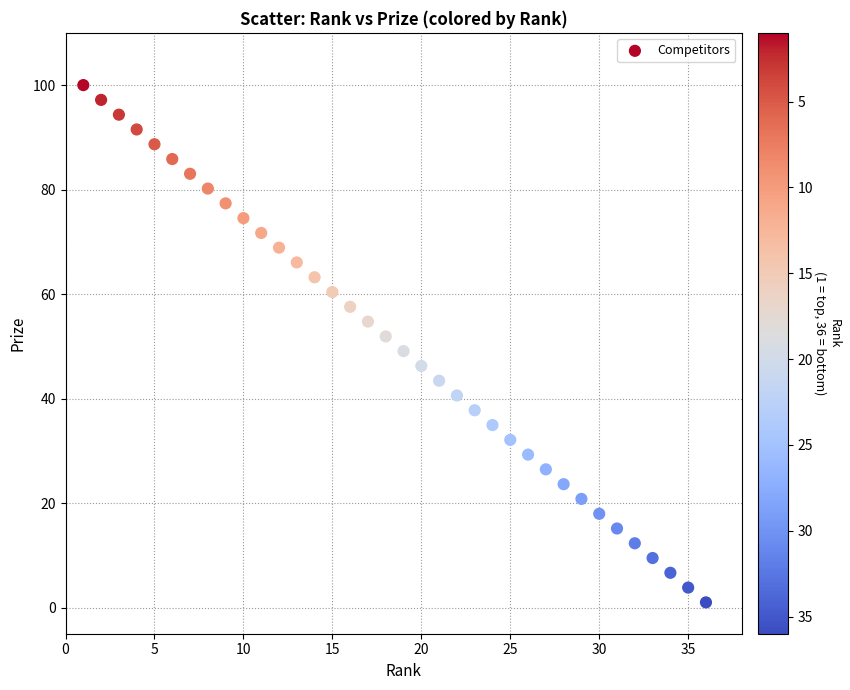

What is the range of Y values (max minus min)?

99.0